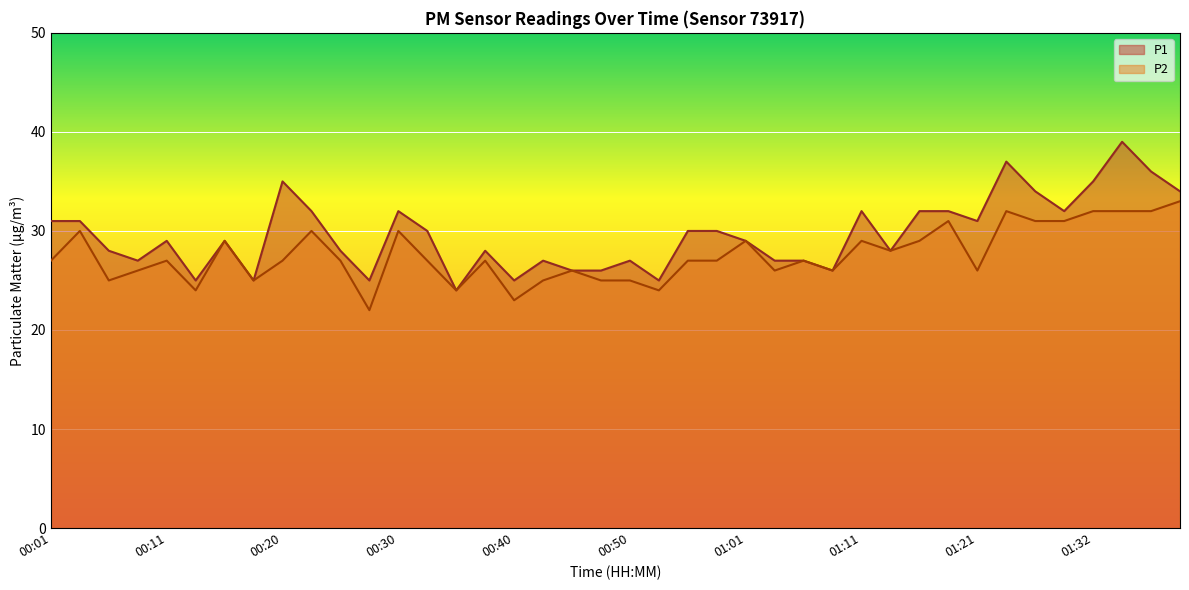

Is it true that P1 equals 27 at 00:50?

True